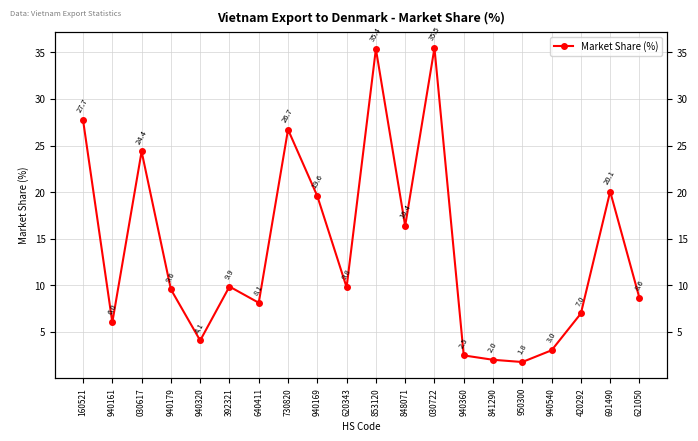

Reading right to left, what are all the values shown in this chart?

8.6	20.1	7.0	3.0	1.8	2.0	2.5	35.5	16.4	35.4	9.8	19.6	26.7	8.1	9.9	4.1	9.6	24.4	6.0	27.7